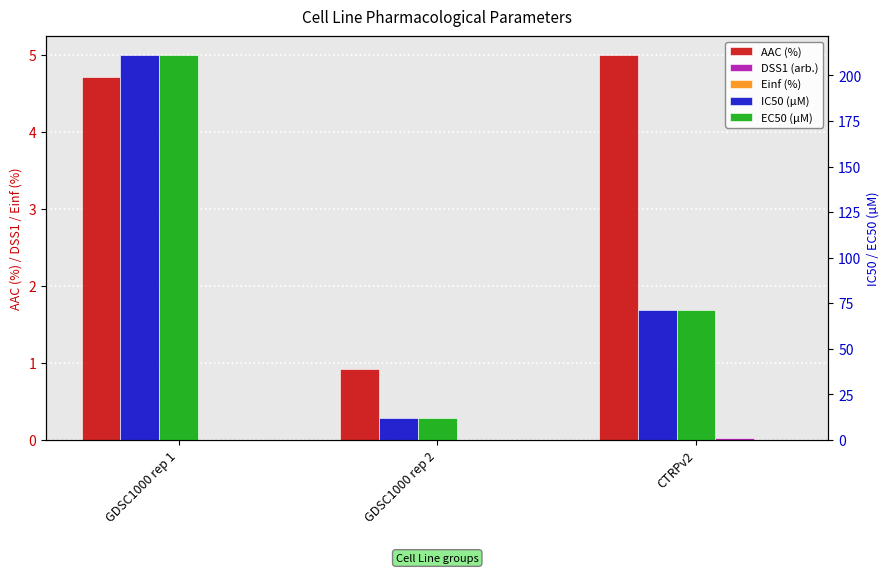

Which category has the highest value in the IC50 (µM) series?

GDSC1000 rep 1